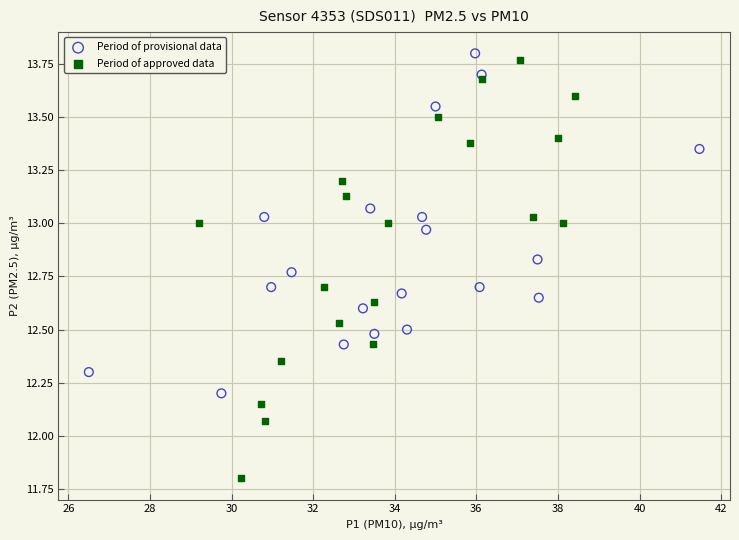

Which series reaches the minimum Y coordinate?

Period of approved data